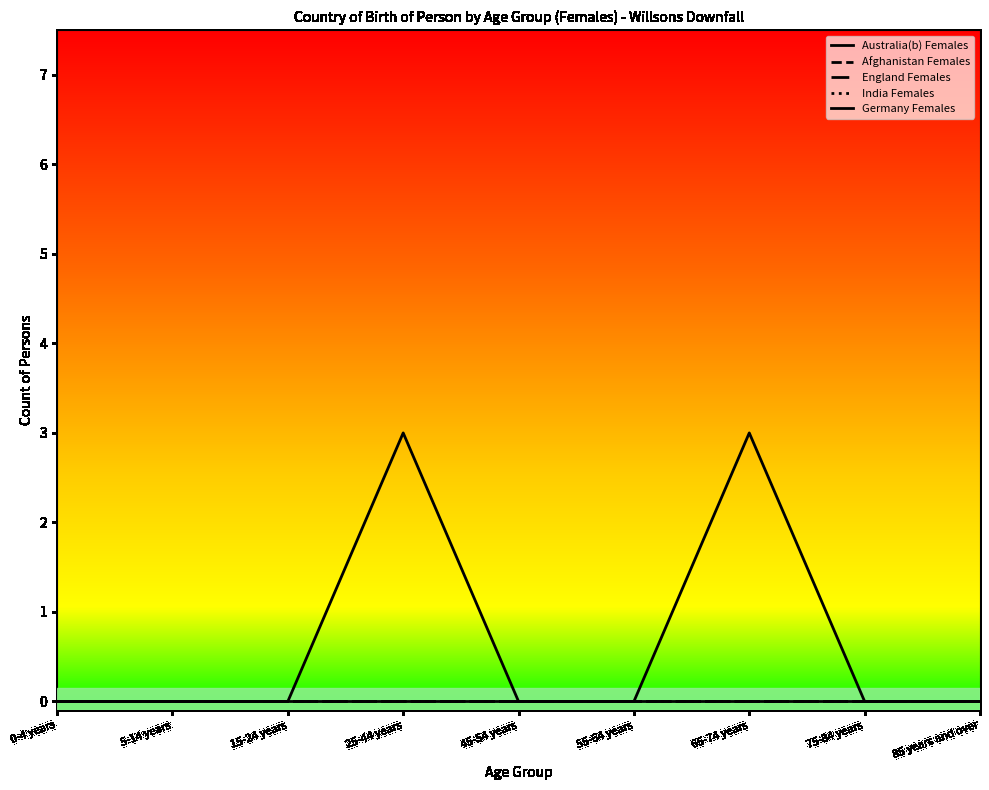

True or false: India Females and Afghanistan Females intersect in this chart.

False